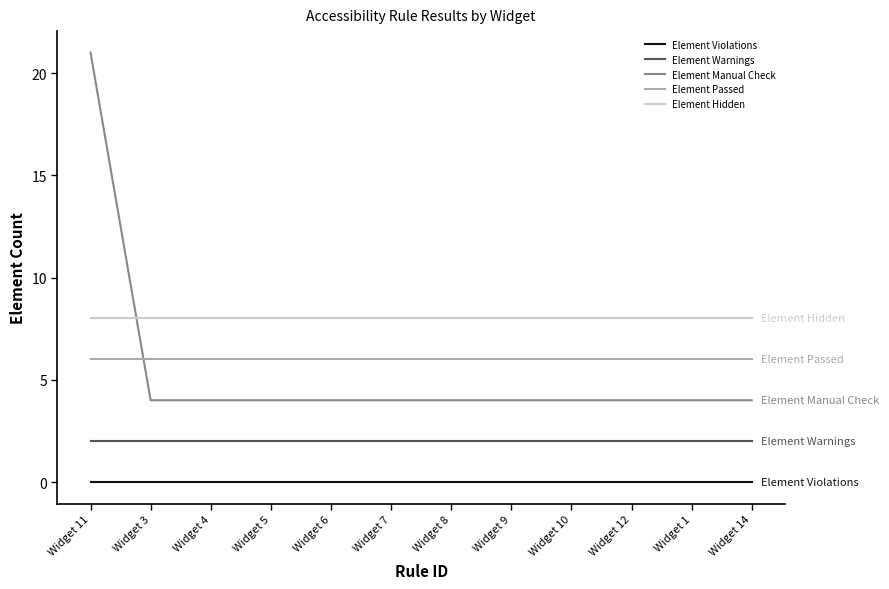

The value of Element Passed at Widget 11 is 8. True or false?

False